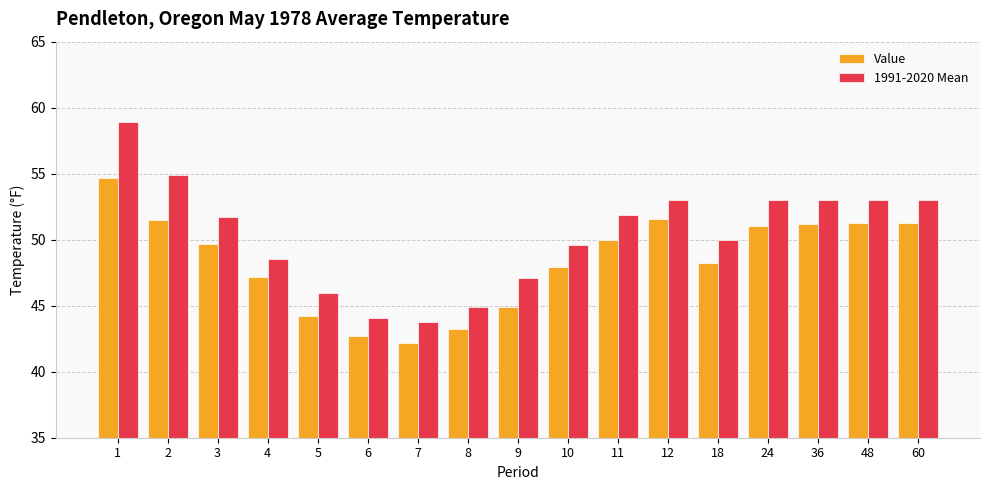

What is the difference between the second highest and minimum values in the Value series?

9.4